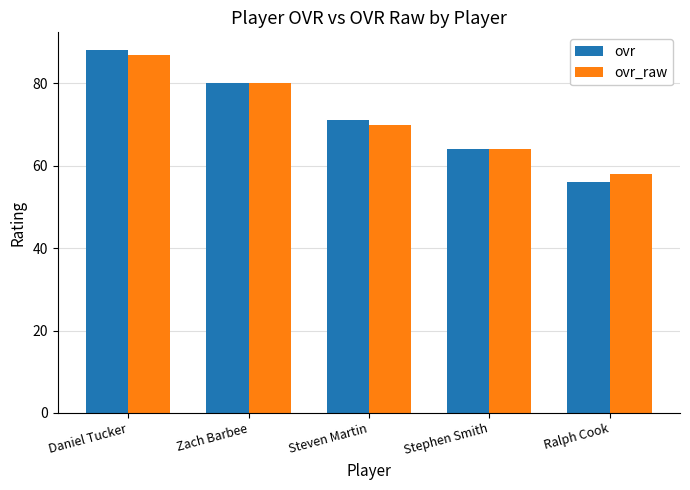

How many data points in ovr_raw are less than 70?

2